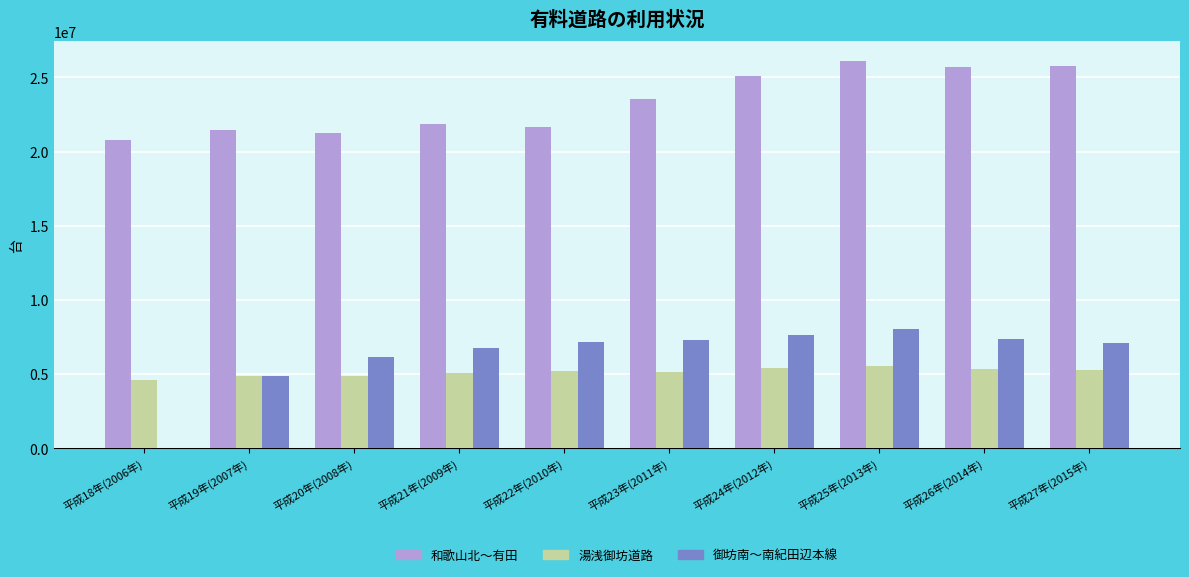

How many groups of bars are there?

10